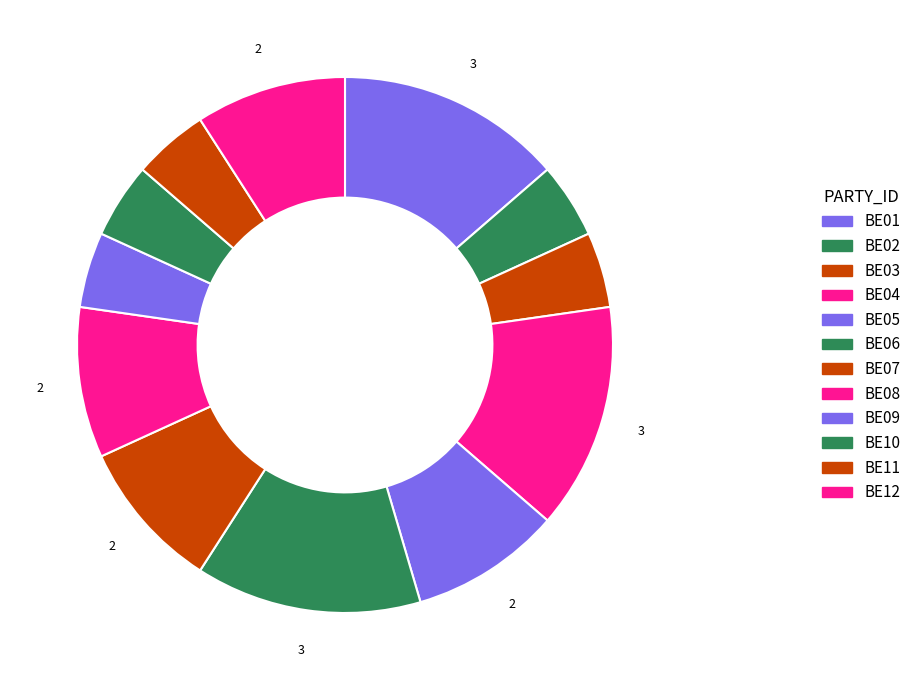

Approximately how many times larger is the value at BE08 compared to BE06?

0.7